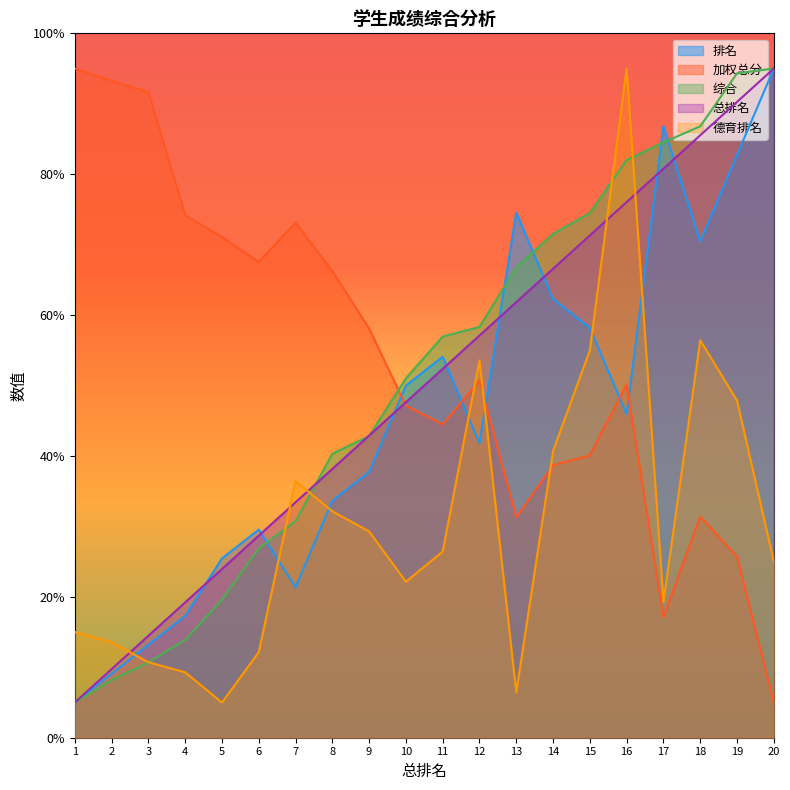

At how many categories does at least one series exceed 13?

20